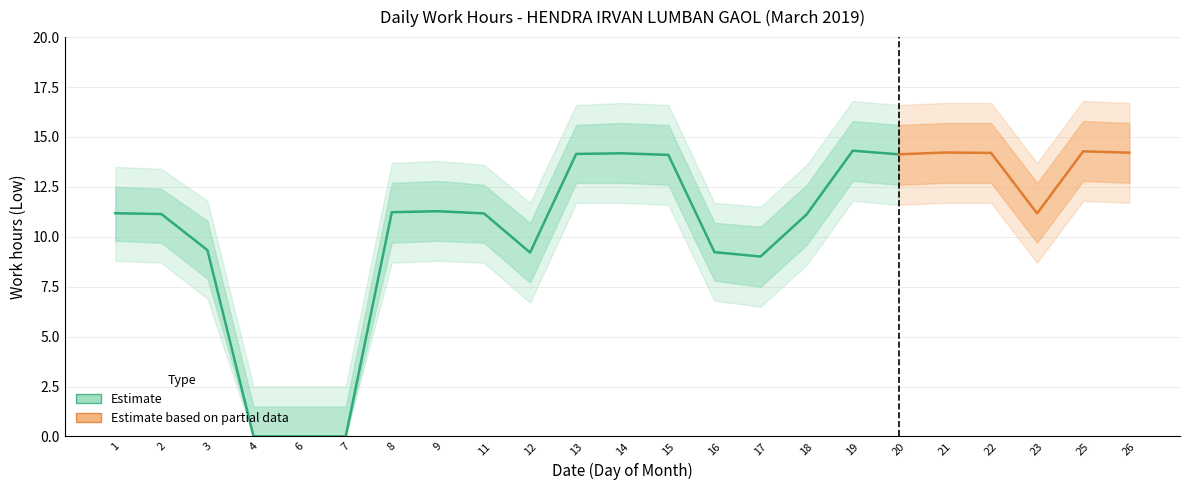

Reading left to right, list all the values displayed in this chart.

Low Hours: 11.2	11.1	9.3	0.0	0.0	0.0	11.2	11.3	11.2	9.2	14.2	14.2	14.1	9.2	9.0	11.1	14.3	14.1	14.2	14.2	11.2	14.3	14.2
Low_upper: 12.5	12.4	10.8	1.5	1.5	1.5	12.7	12.8	12.6	10.7	15.6	15.7	15.6	10.7	10.5	12.6	15.8	15.6	15.7	15.7	12.7	15.8	15.7
Low_lower: 9.8	9.7	7.9	0.0	0.0	0.0	9.7	9.8	9.7	7.7	12.7	12.7	12.6	7.8	7.5	9.6	12.8	12.6	12.7	12.7	9.7	12.8	12.7
Low_outer_upper: 13.5	13.4	11.8	2.5	2.5	2.5	13.7	13.8	13.6	11.7	16.6	16.7	16.6	11.7	11.5	13.6	16.8	16.6	16.7	16.7	13.7	16.8	16.7
Low_outer_lower: 8.8	8.7	6.9	0.0	0.0	0.0	8.7	8.8	8.7	6.7	11.7	11.7	11.6	6.8	6.5	8.6	11.8	11.6	11.7	11.7	8.7	11.8	11.7